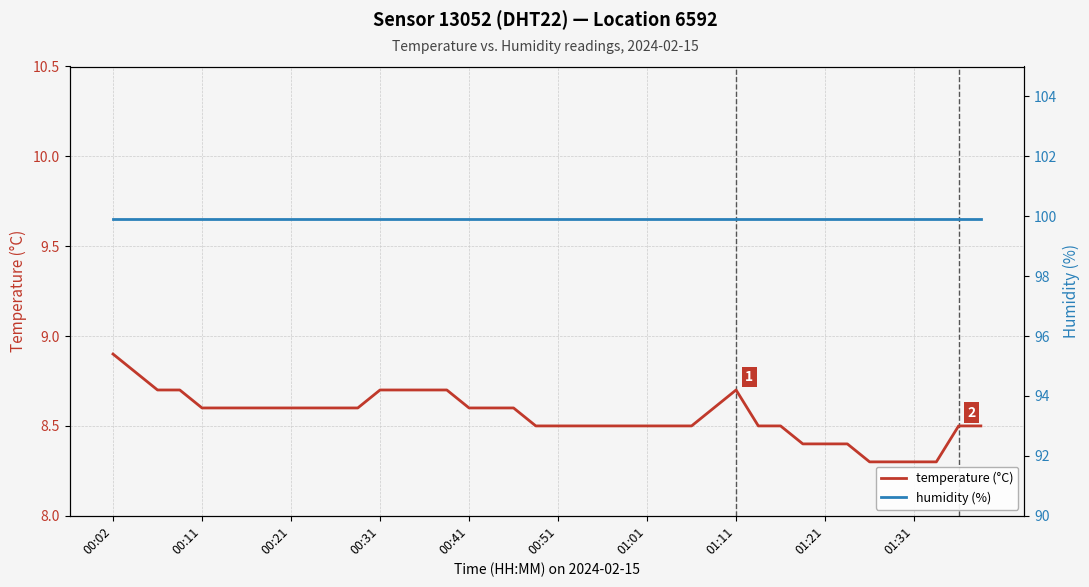

What is the total value across all series at 37?

108.2